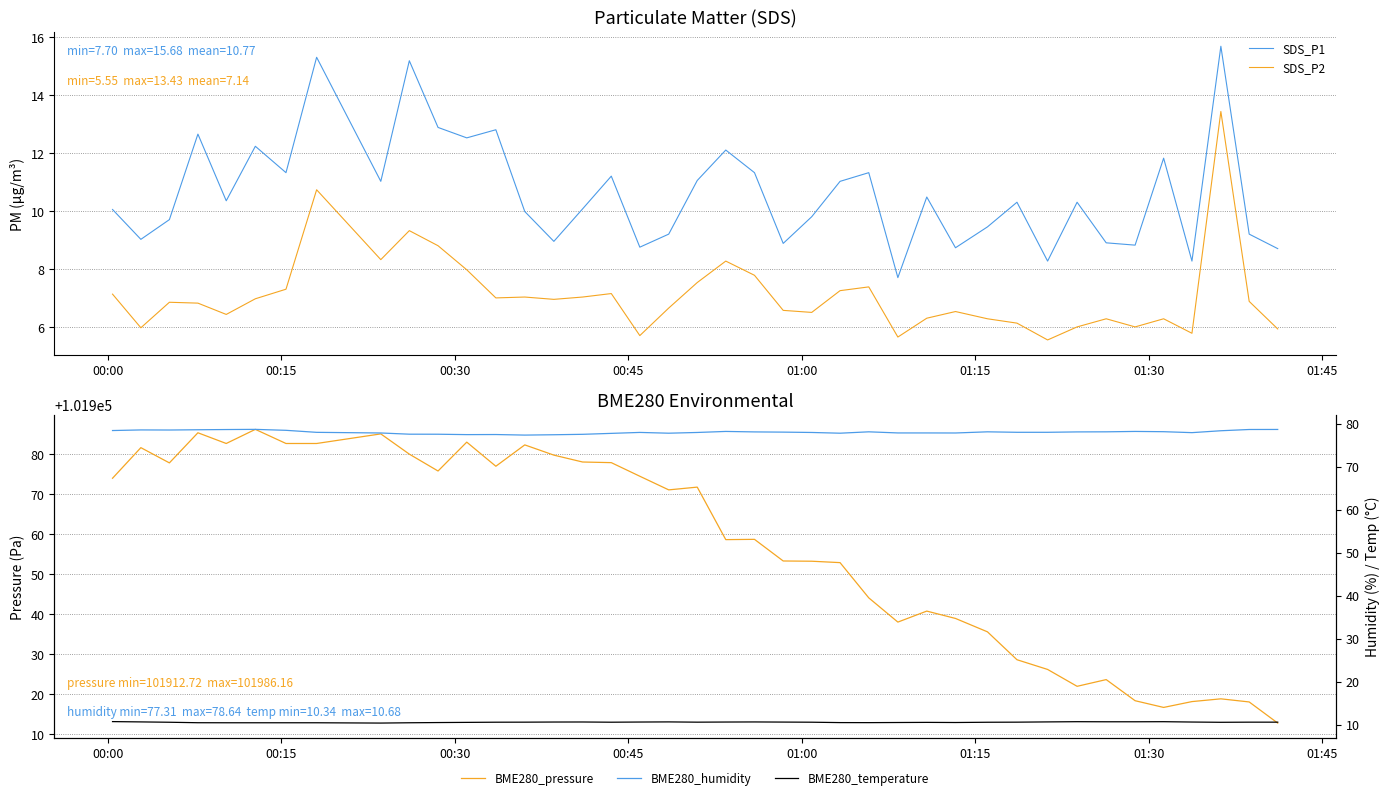

What is the greatest value displayed?

101986.2